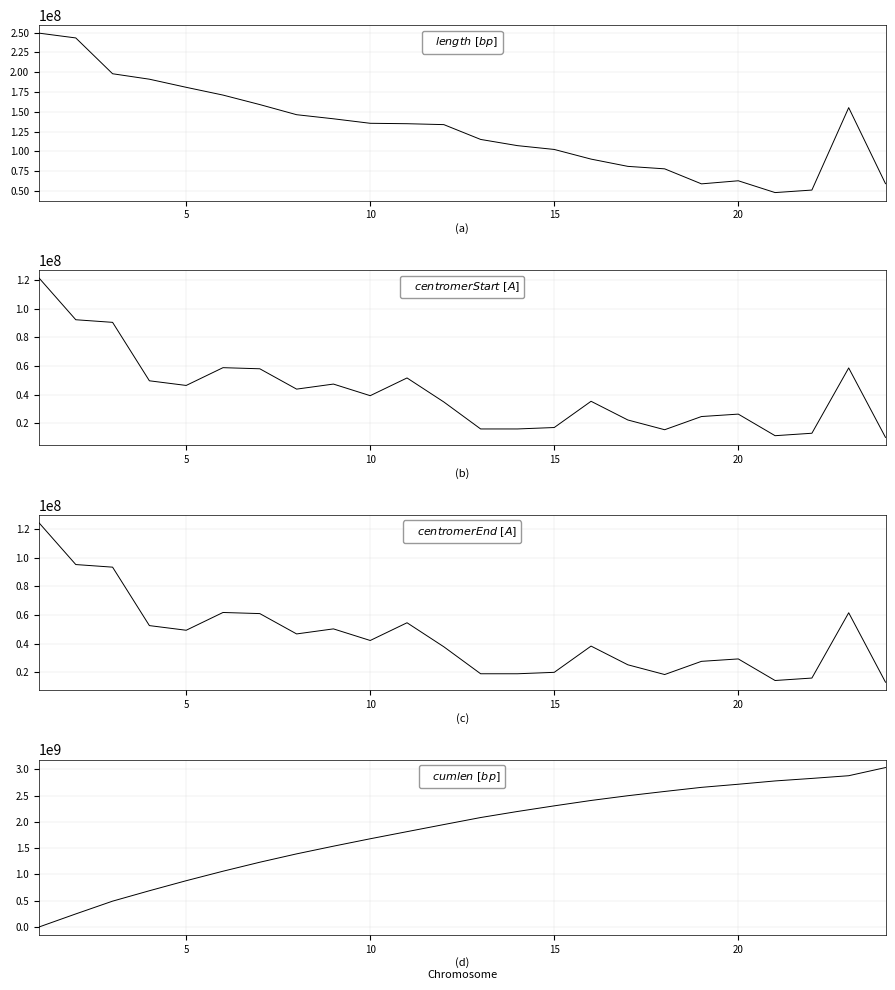

How many values in the length series exceed 135006516?

11